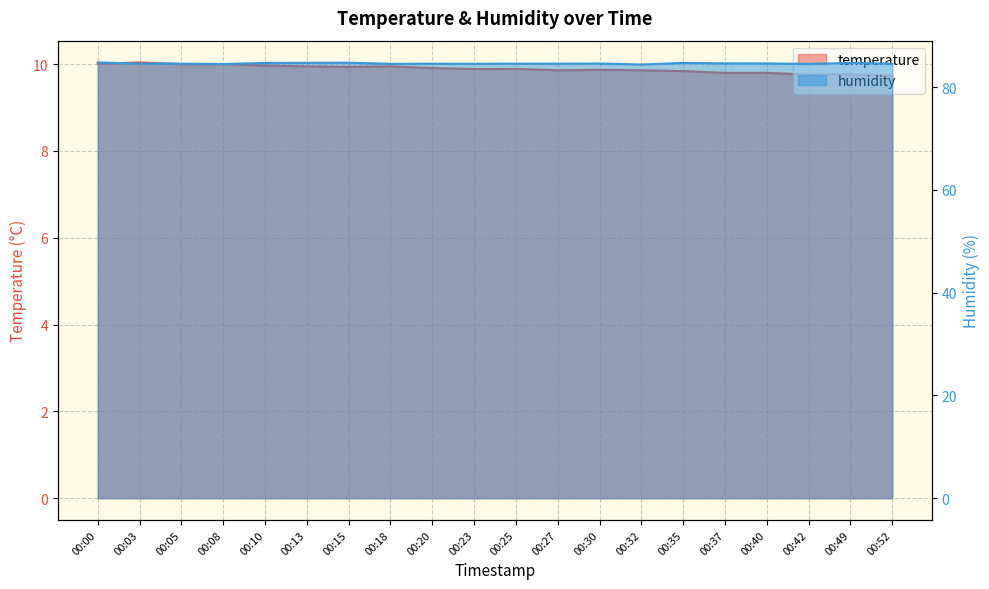

Rank the series at 00:00 from highest to lowest value.

humidity, temperature